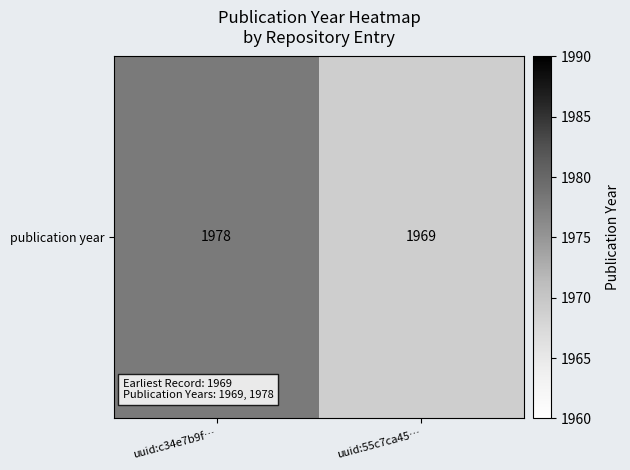

Reading left to right, list all the values displayed in this chart.

uuid:c34e7b9f…=1978	uuid:55c7ca45…=1969